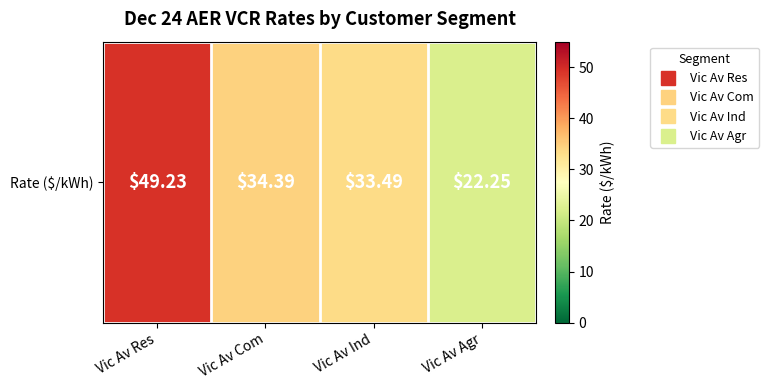

At which label is the value closest to 35?

Vic Av Com